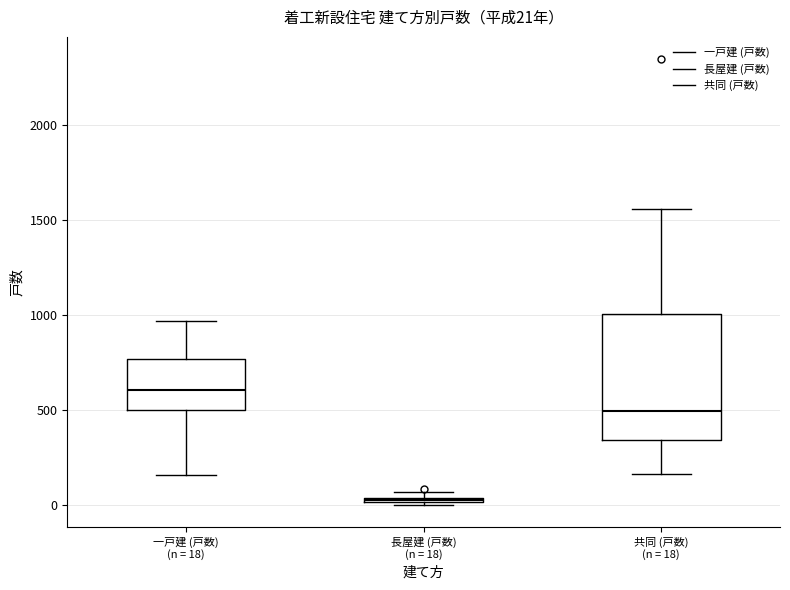

Which box has the lowest median line?

長屋建 (戸数) (n = 18)